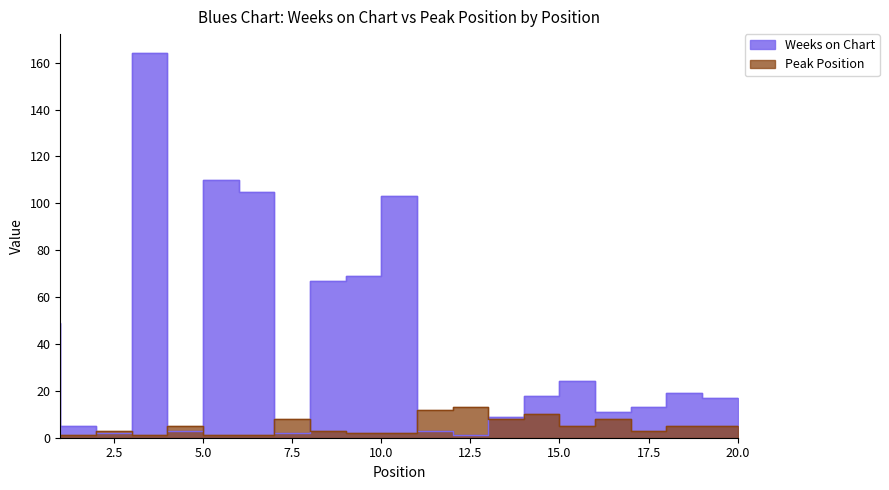

Reading left to right, extract all data points from this chart.

Weeks on Chart: 1=49	2=5	3=2	4=164	5=3	6=110	7=105	8=2	9=67	10=69	11=103	12=3	13=1	14=9	15=18	16=24	17=11	18=13	19=19	20=17
Peak Position: 1=1	2=1	3=3	4=1	5=5	6=1	7=1	8=8	9=3	10=2	11=2	12=12	13=13	14=8	15=10	16=5	17=8	18=3	19=5	20=5